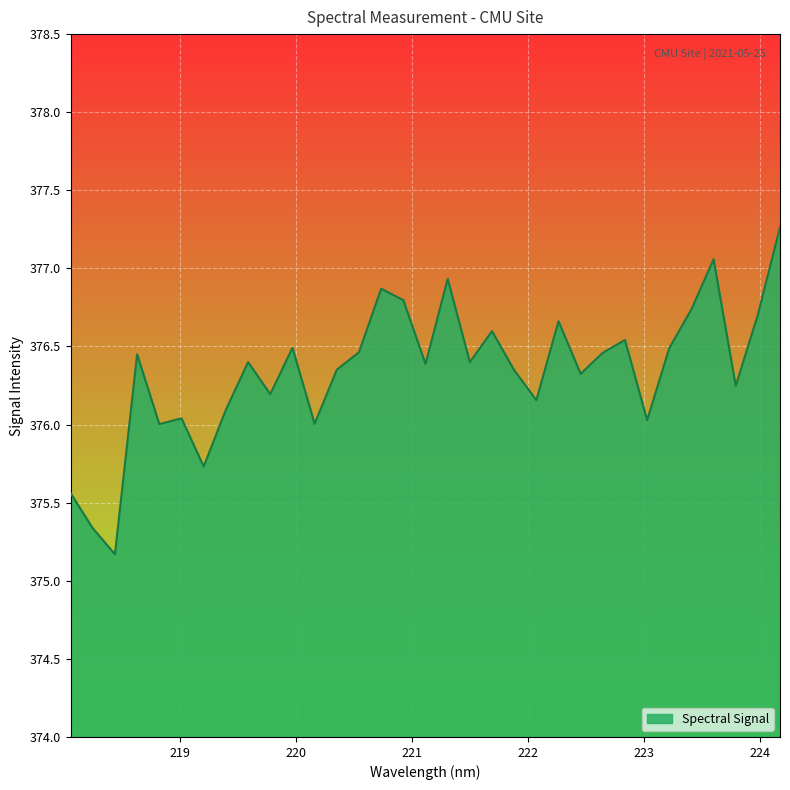

What is the smallest value displayed?

375.2